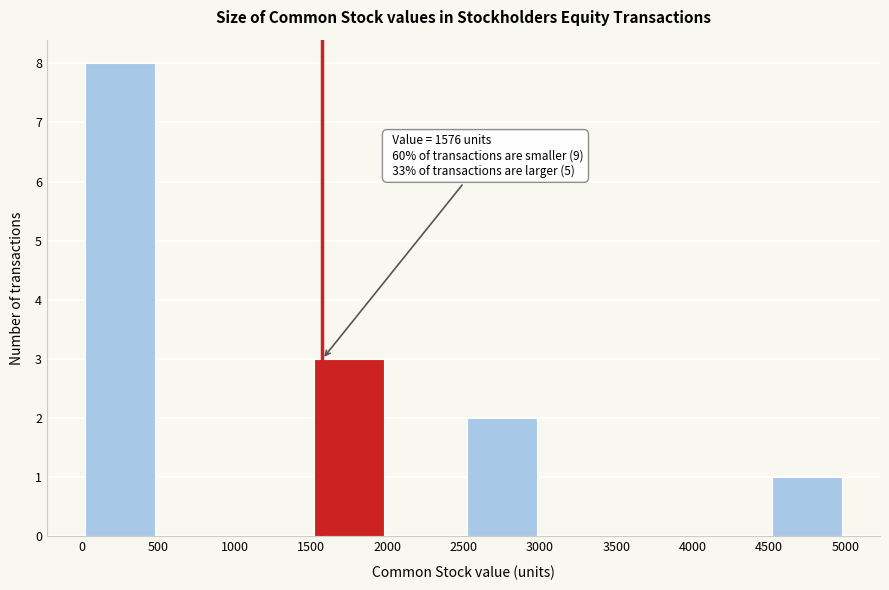

Which range on the x-axis has the tallest bar?

0 to 500